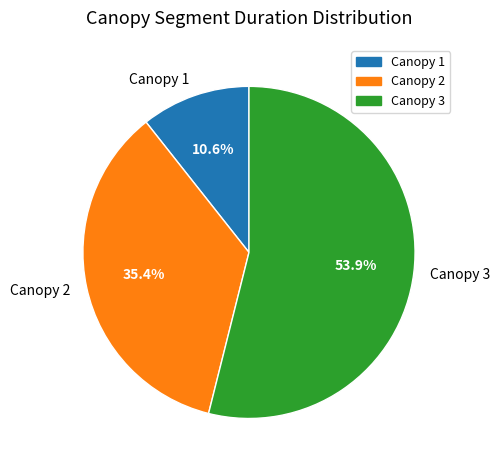

What is the ratio of the value at Canopy 3 to the value at Canopy 1?

5.1